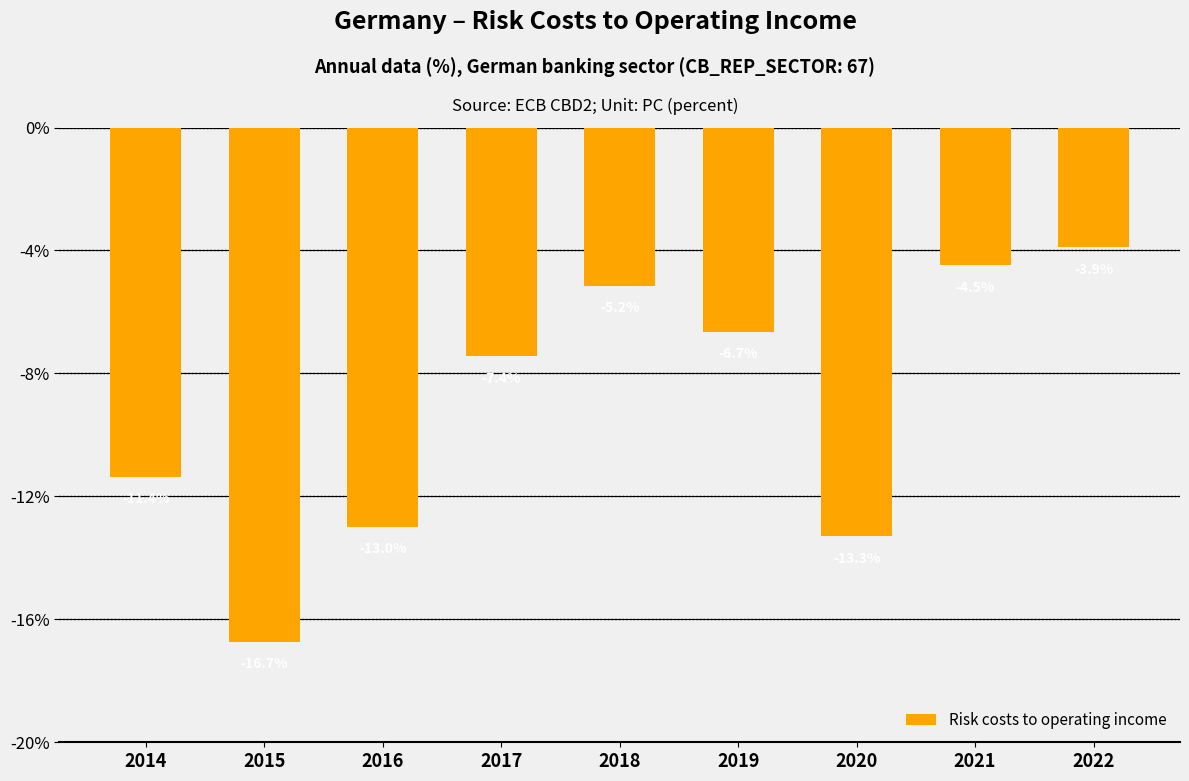

What is the approximate value at 2020?

-13.3